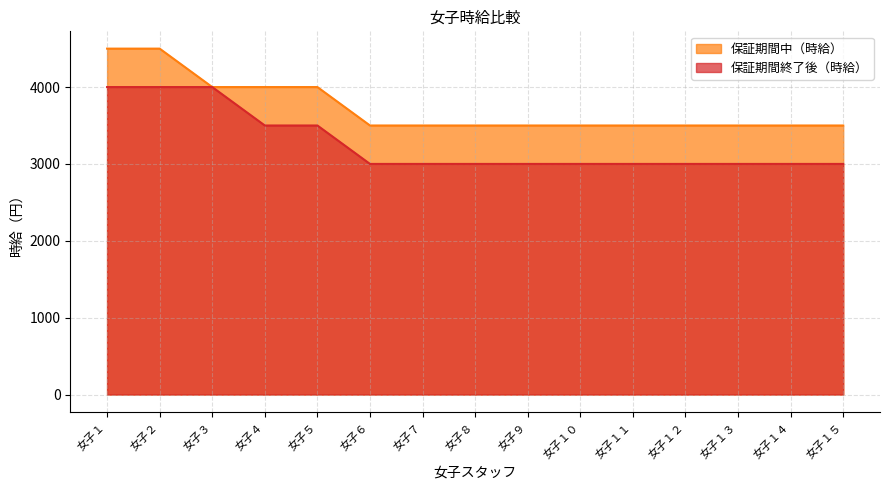

True or false: 保証期間中（時給） and 保証期間終了後（時給） intersect in this chart.

False